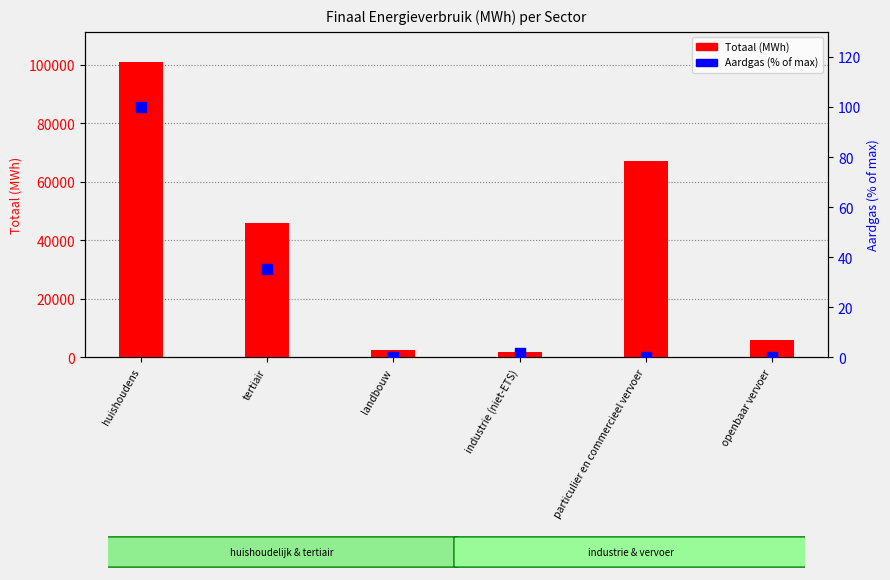

At which category is the sum across all series the highest?

huishoudens